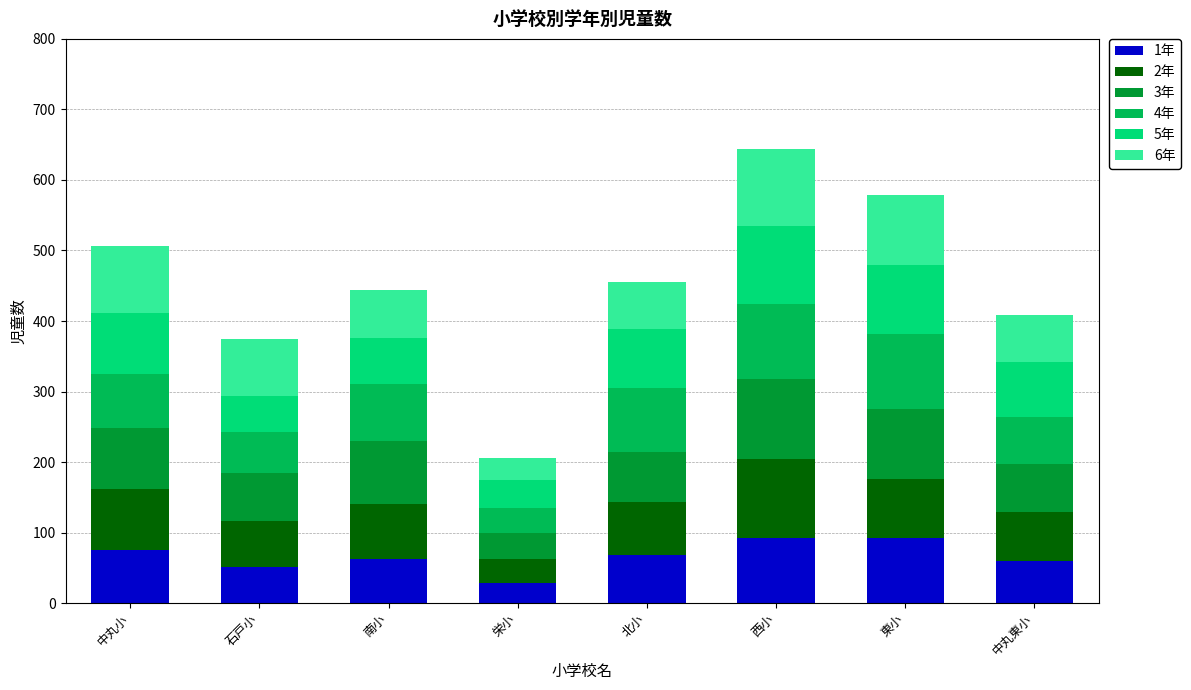

What is the sum of all 1年 values?

532